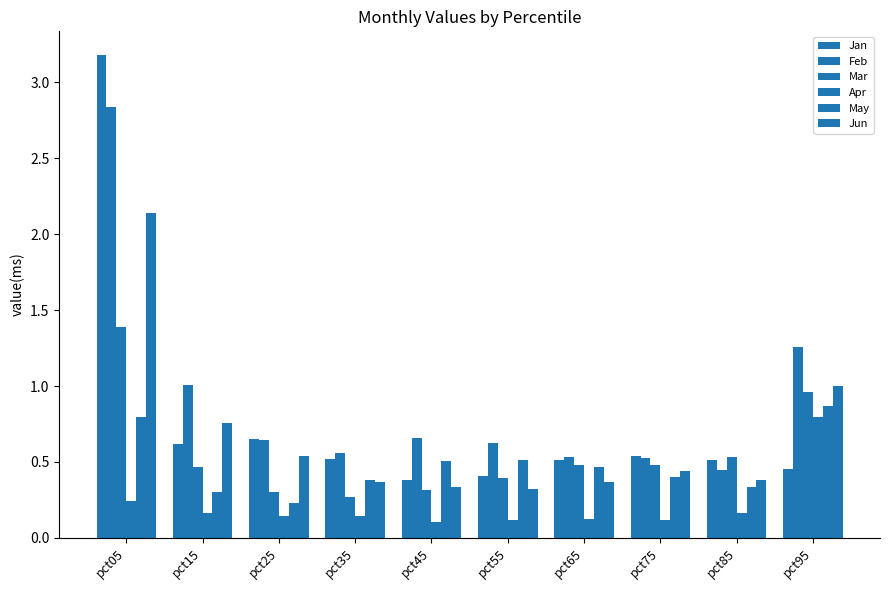

Count the number of data series in this chart.

6